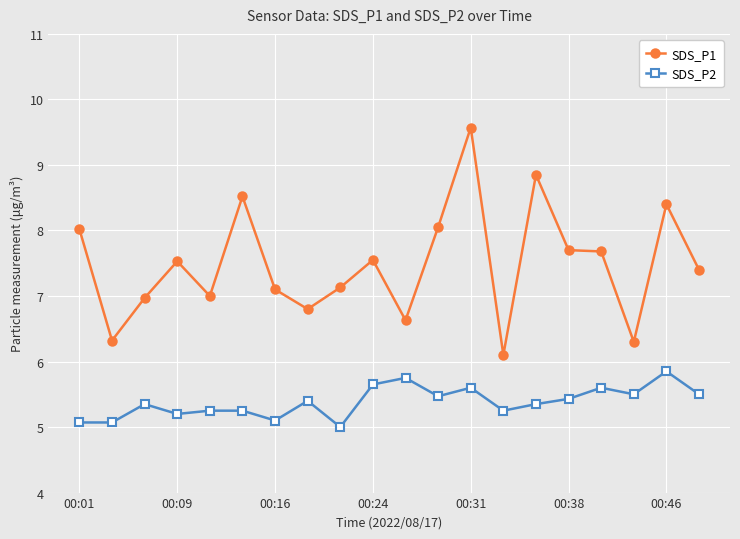

True or false: SDS_P2 and SDS_P1 cross at least once.

False